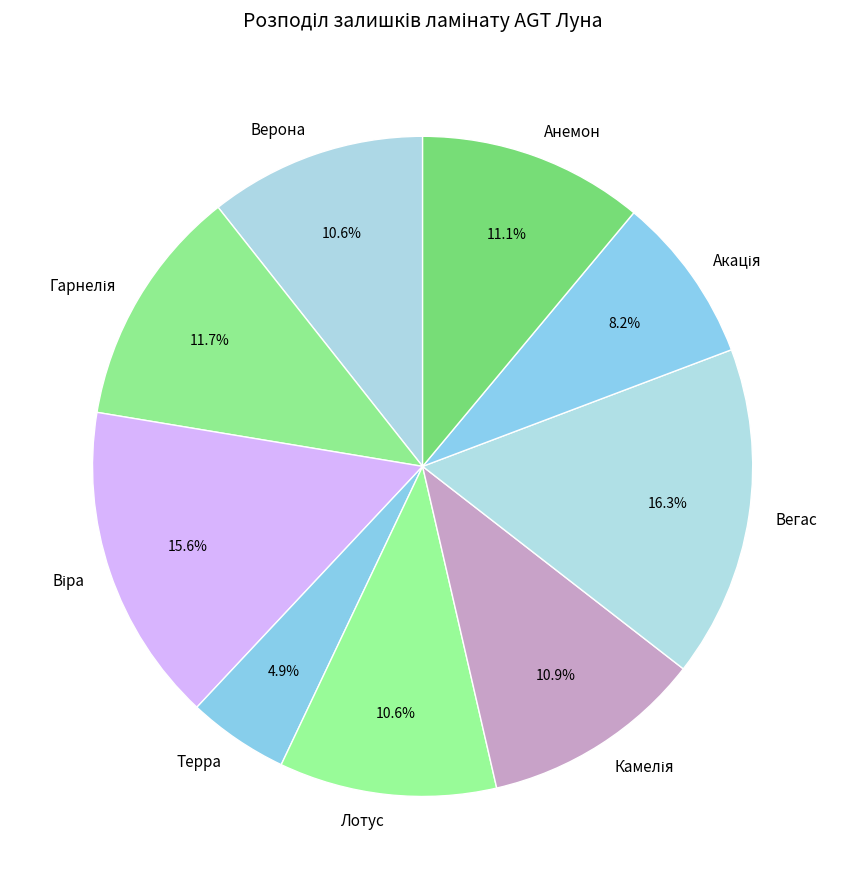

Is Верона the majority of the pie?

No